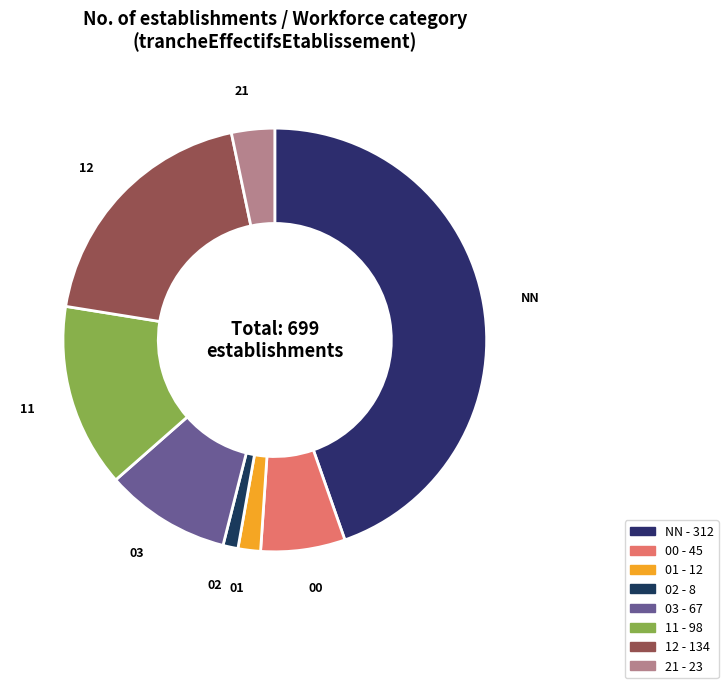

To the nearest percent, what percentage of the pie is 00?

6%